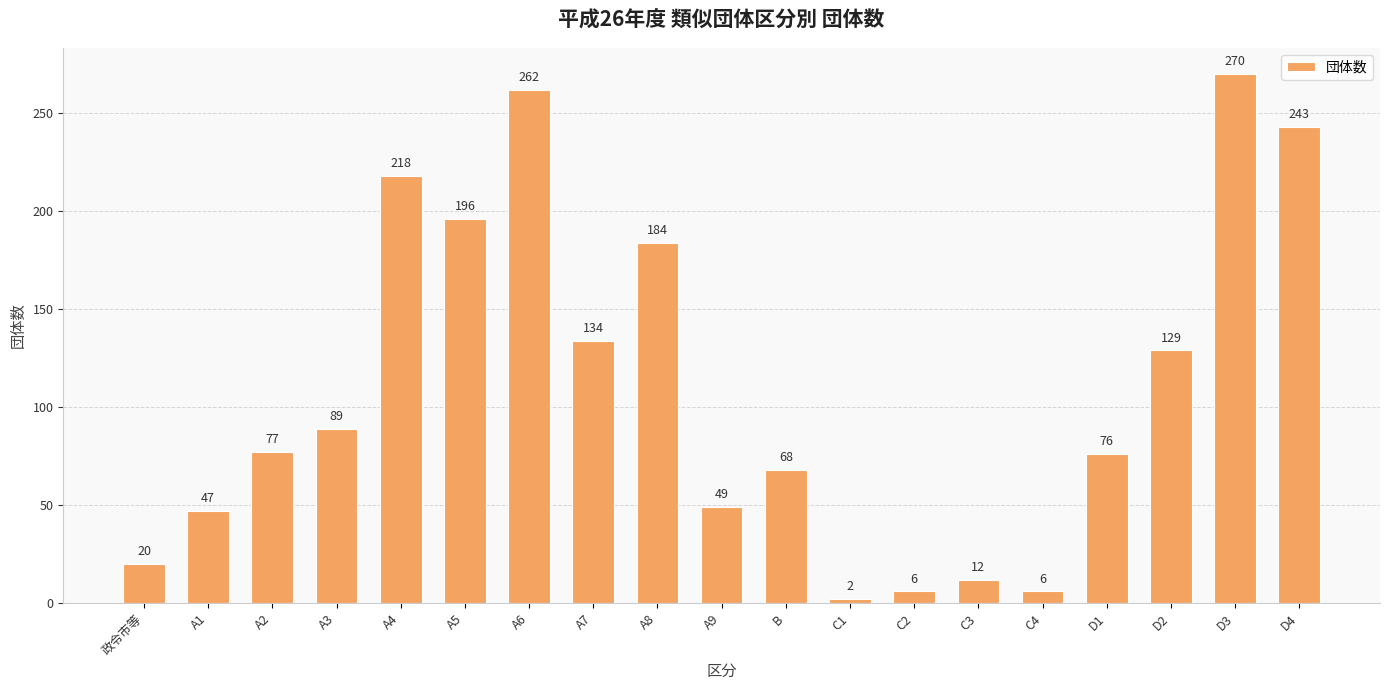

What is the ratio of the value at A8 to the value at A1?

3.9